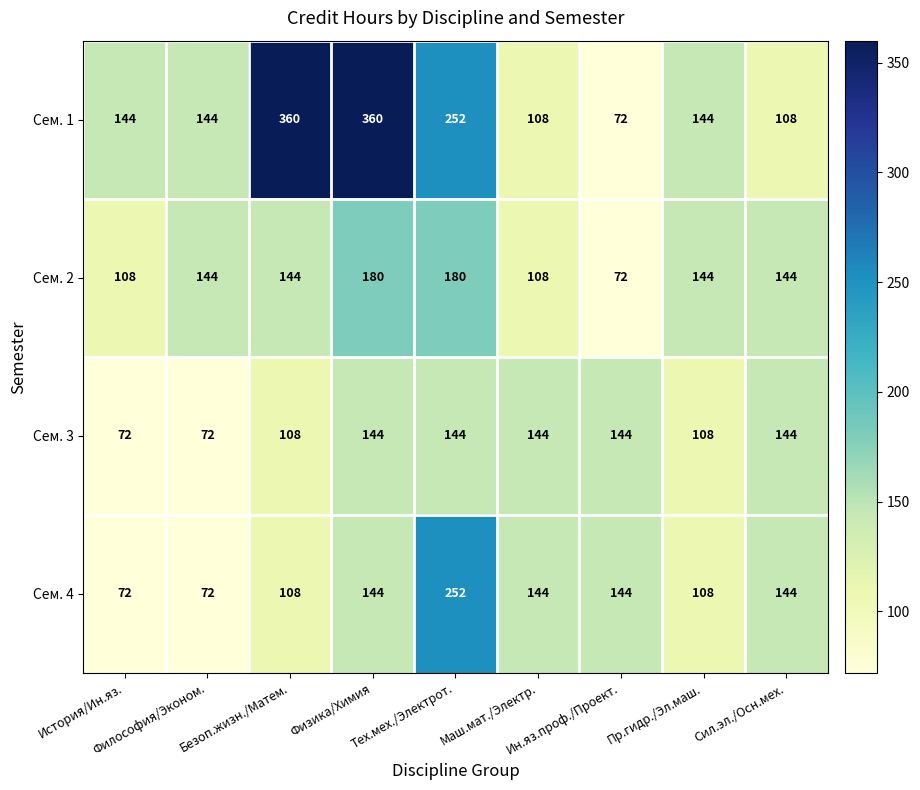

Count the number of categories in the chart.

9